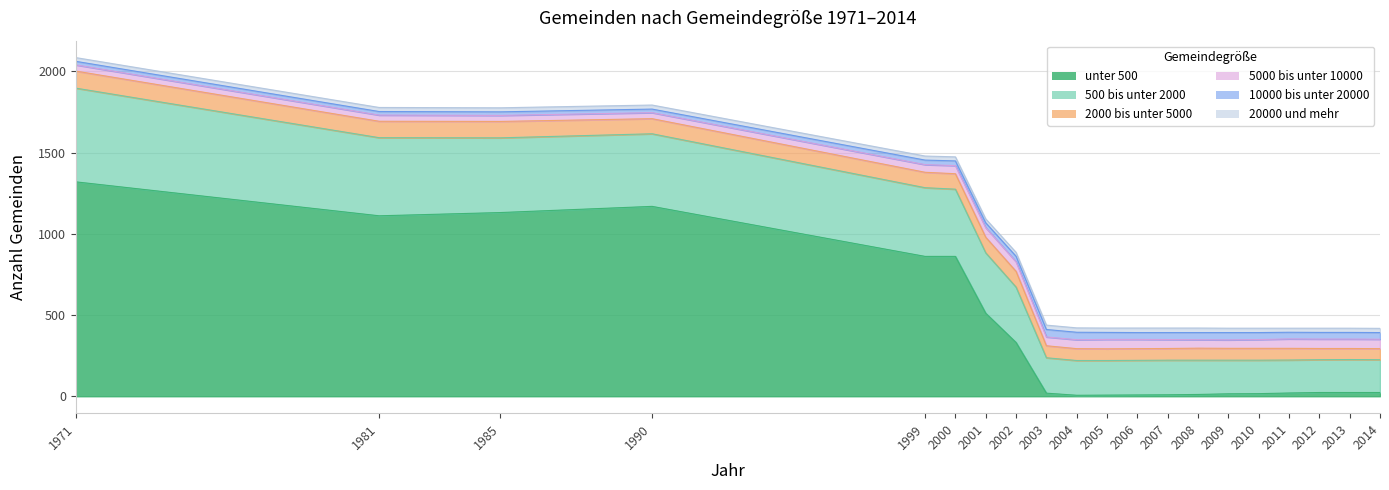

At how many categories does at least one series exceed 884?

4